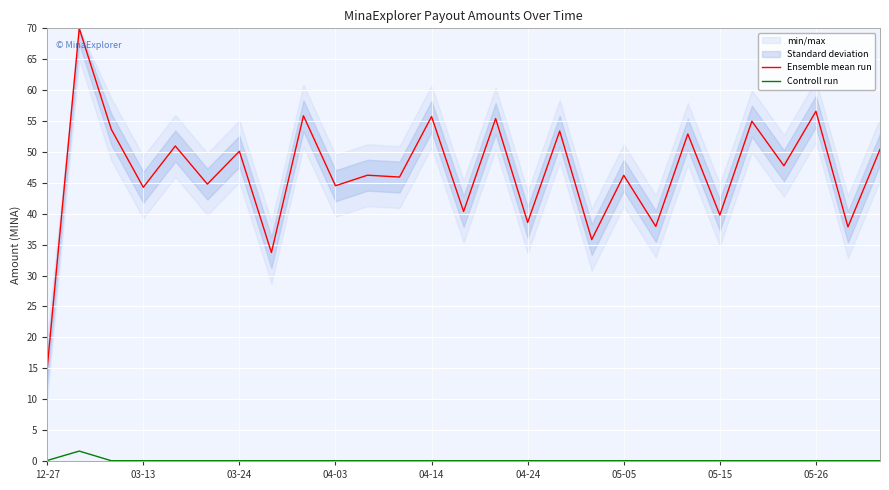

Reading left to right, list all the values displayed in this chart.

Ensemble mean run: 15.0	70.0	53.7	44.3	51.0	44.8	50.1	33.7	55.9	44.5	46.2	45.9	55.7	40.4	55.4	38.6	53.4	35.8	46.2	38.0	52.9	39.8	55.0	47.8	56.6	37.9	50.4
Controll run: 0.1	1.6	0.0	0.0	0.0	0.0	0.0	0.0	0.0	0.0	0.0	0.0	0.0	0.0	0.0	0.0	0.0	0.0	0.0	0.0	0.0	0.0	0.0	0.0	0.0	0.0	0.0